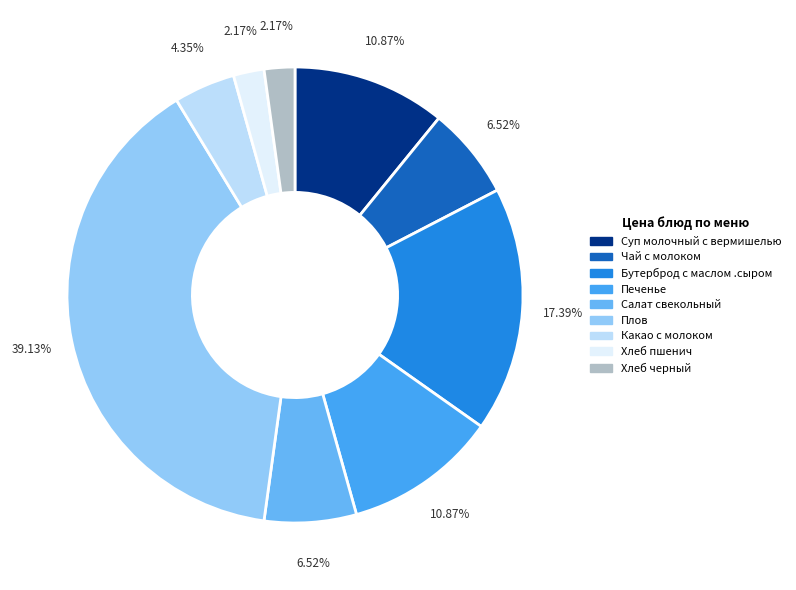

What is the change in value from Плов to Какао с молоком?

-32